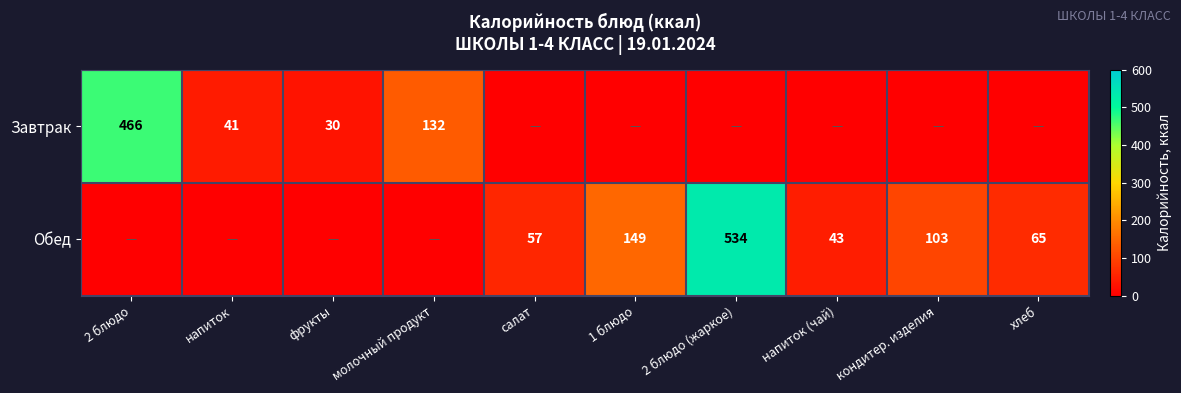

The value of Завтрак at напиток is 58. True or false?

False